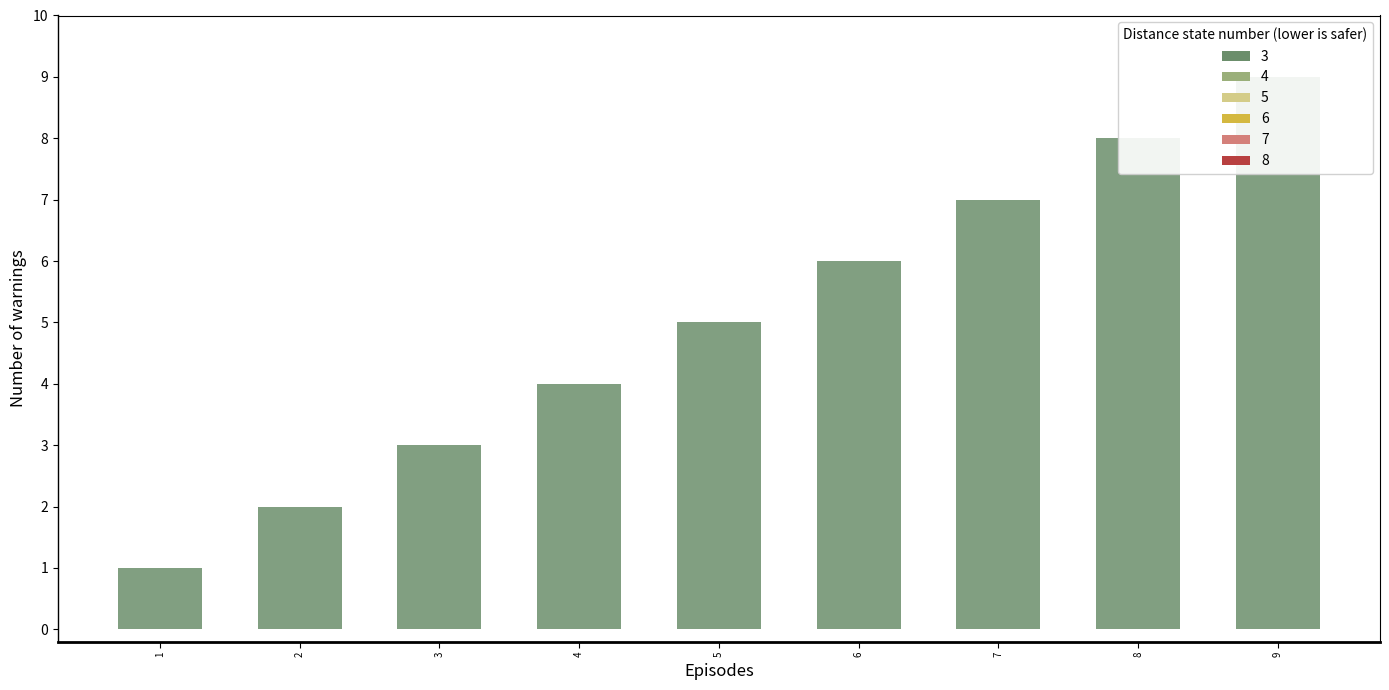

What is the average value?

5